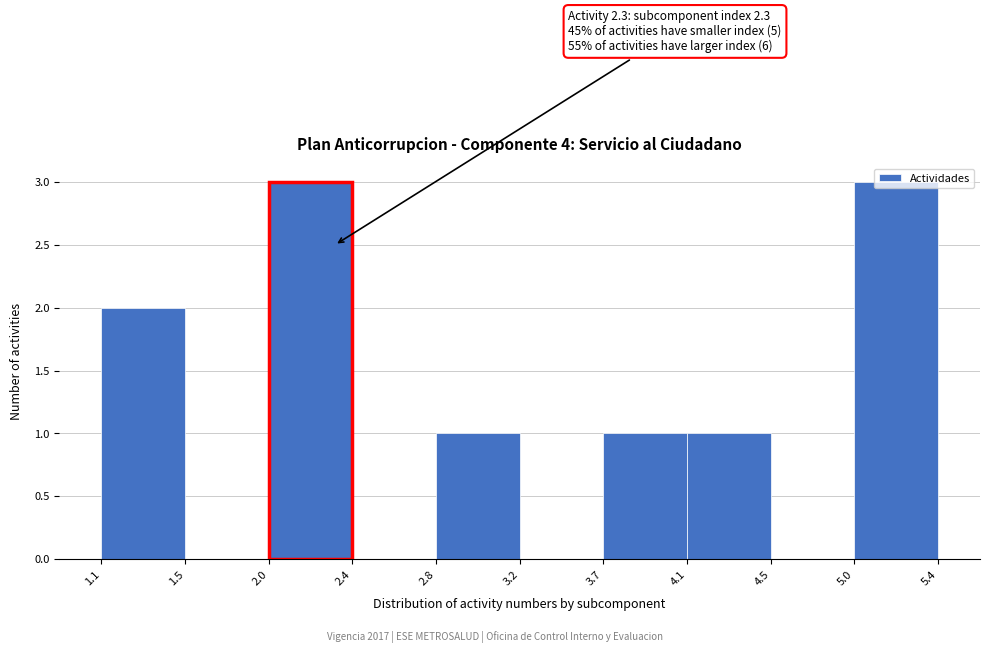

What is the change in value from 4.1 to 5.4?

+2